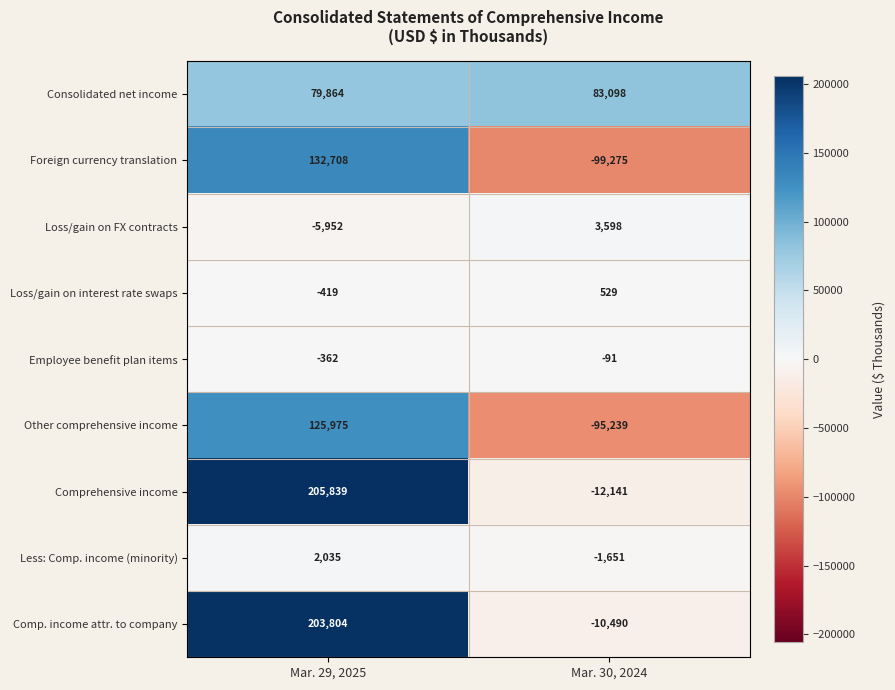

How many data points in Employee benefit plan items are less than -91?

1